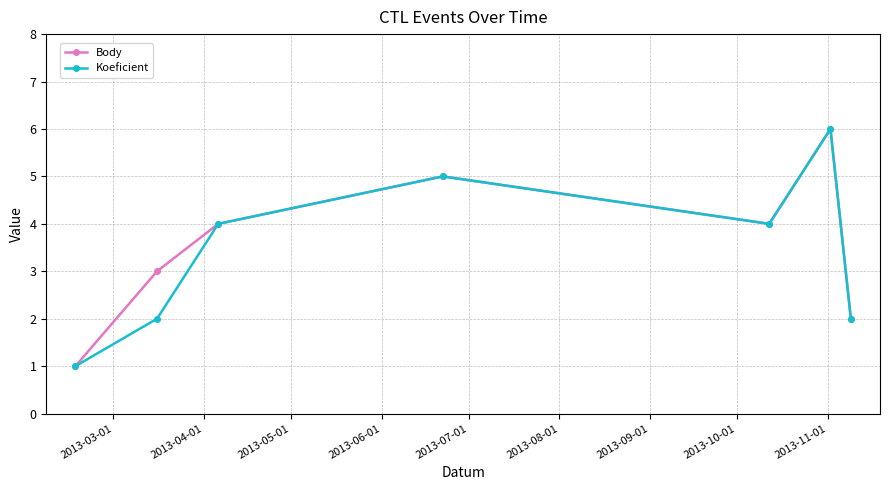

What is the maximum value for Body?

6